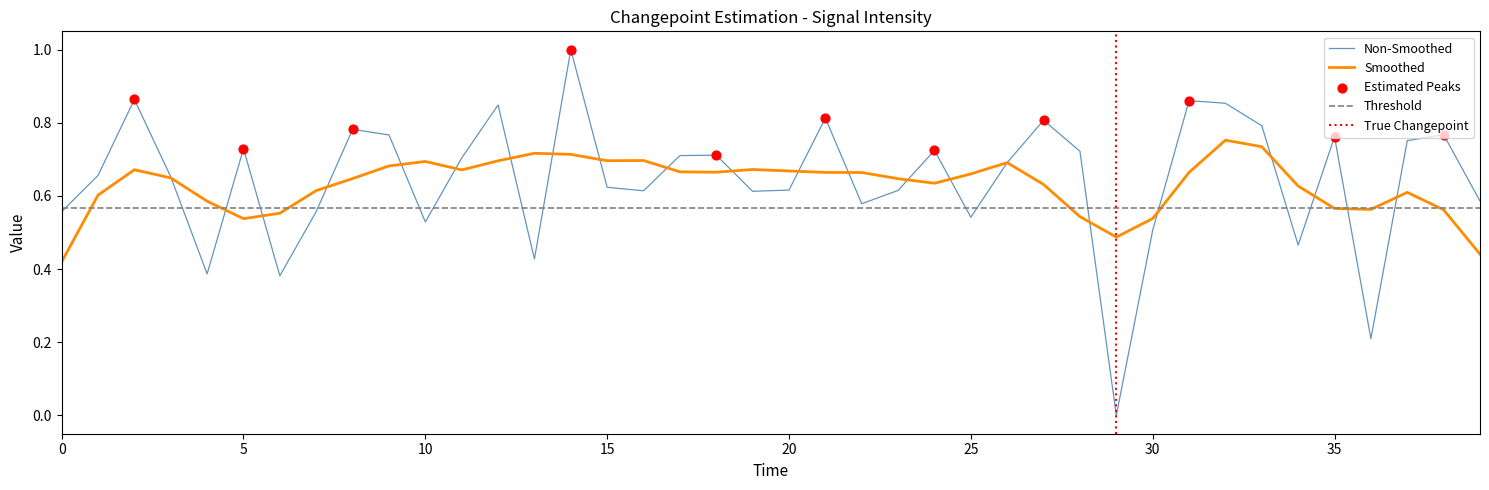

Between 23 and 7, which is larger?

23